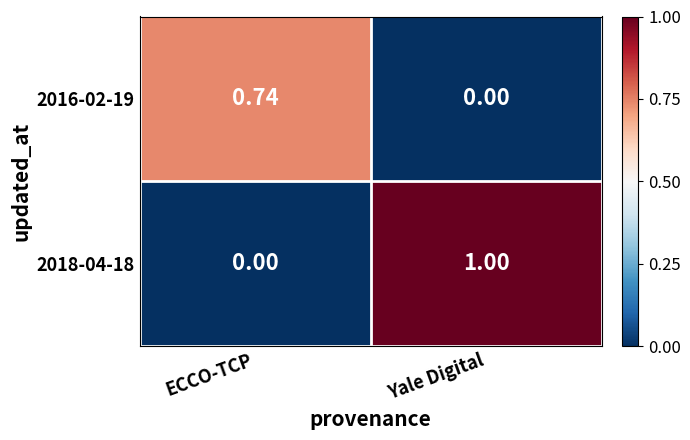

Which series has the largest total across all categories?

2018-04-18